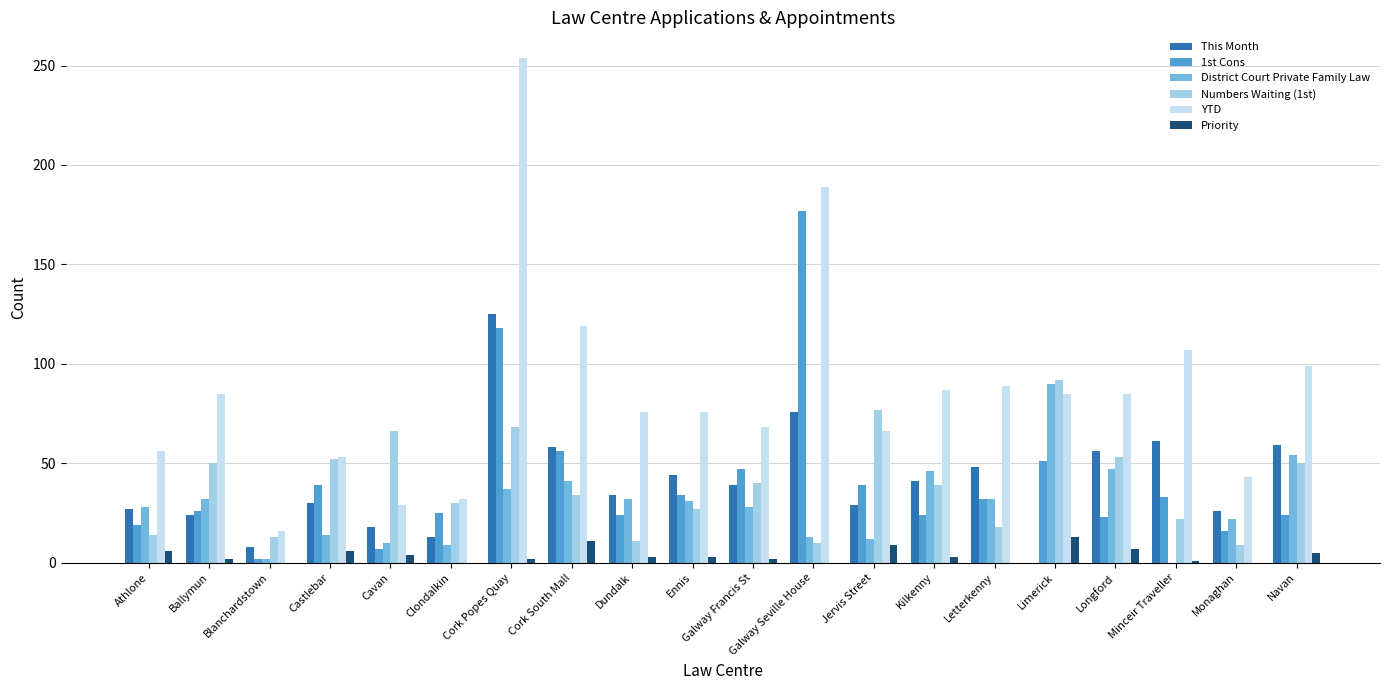

What is the spread (max minus min) of values at Cavan?

62